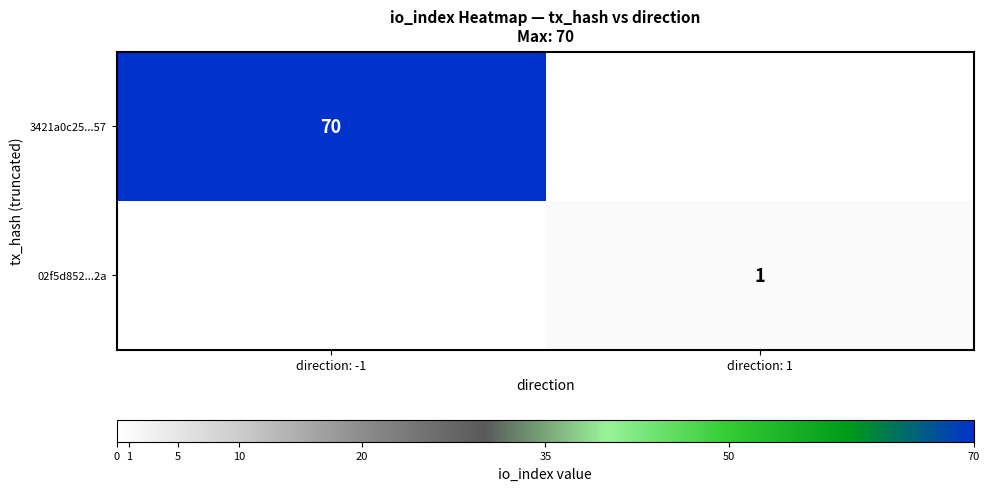

Is the value of 3421a0c25...57 at direction: -1 greater than the value of 02f5d852...2a at direction: 1?

Yes